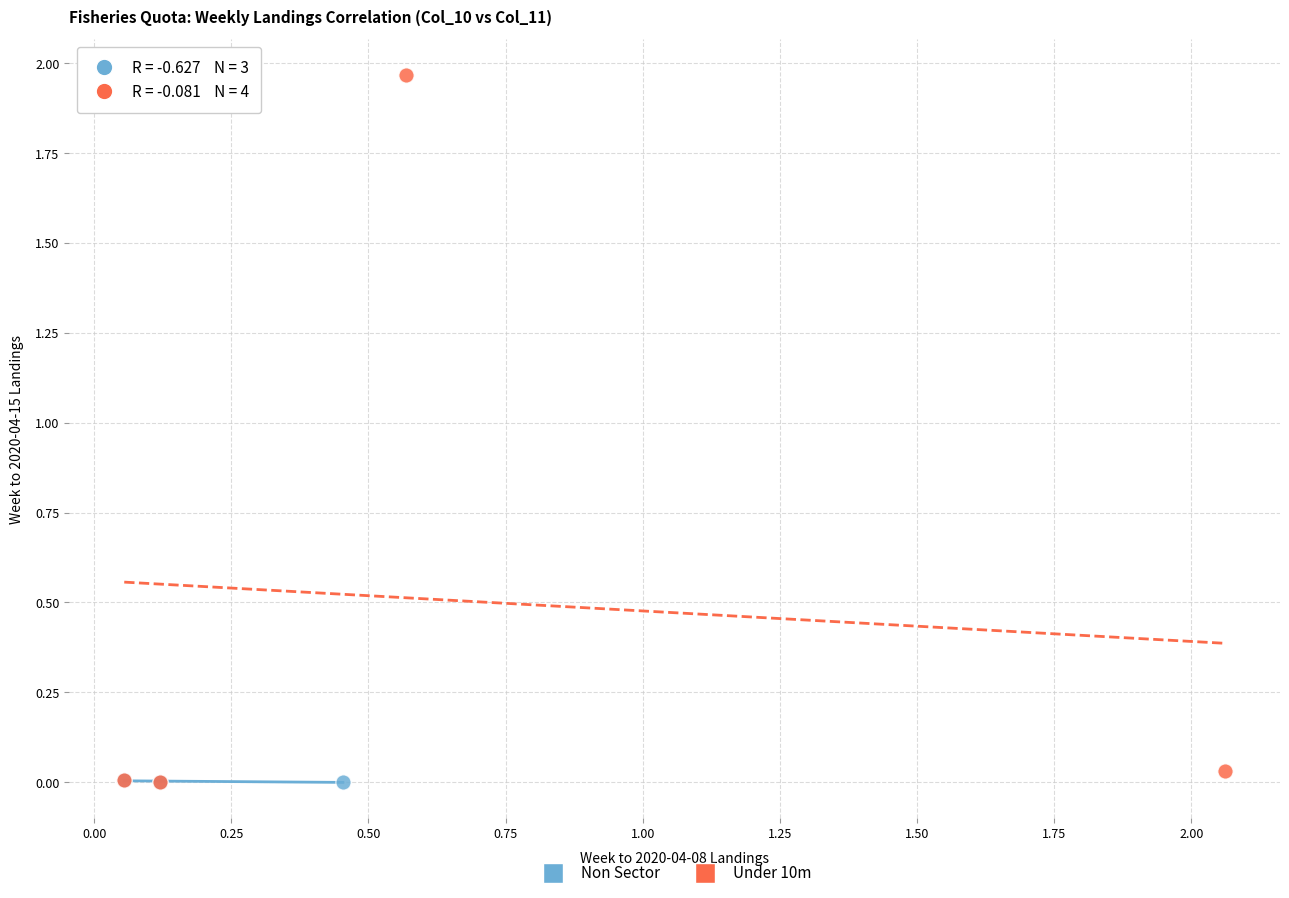

Which series contains the highest Y value?

Under 10m